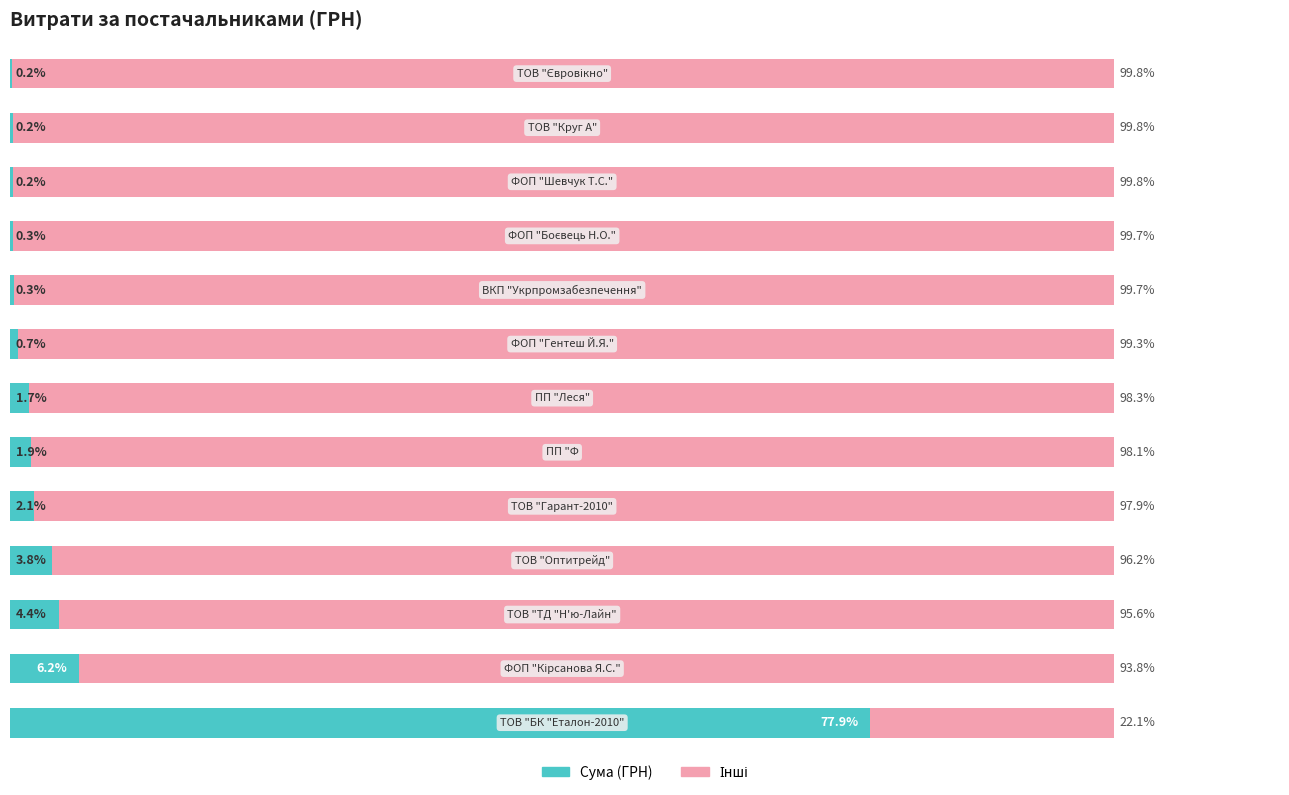

What is the difference between the maximum and second lowest values in the Сума (ГРН) series?

77.6